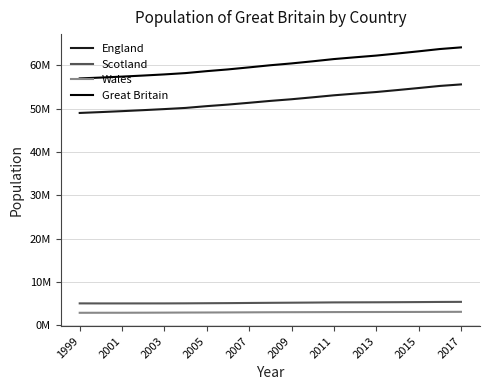

What are all the series names shown in the legend?

England, Scotland, Wales, Great Britain